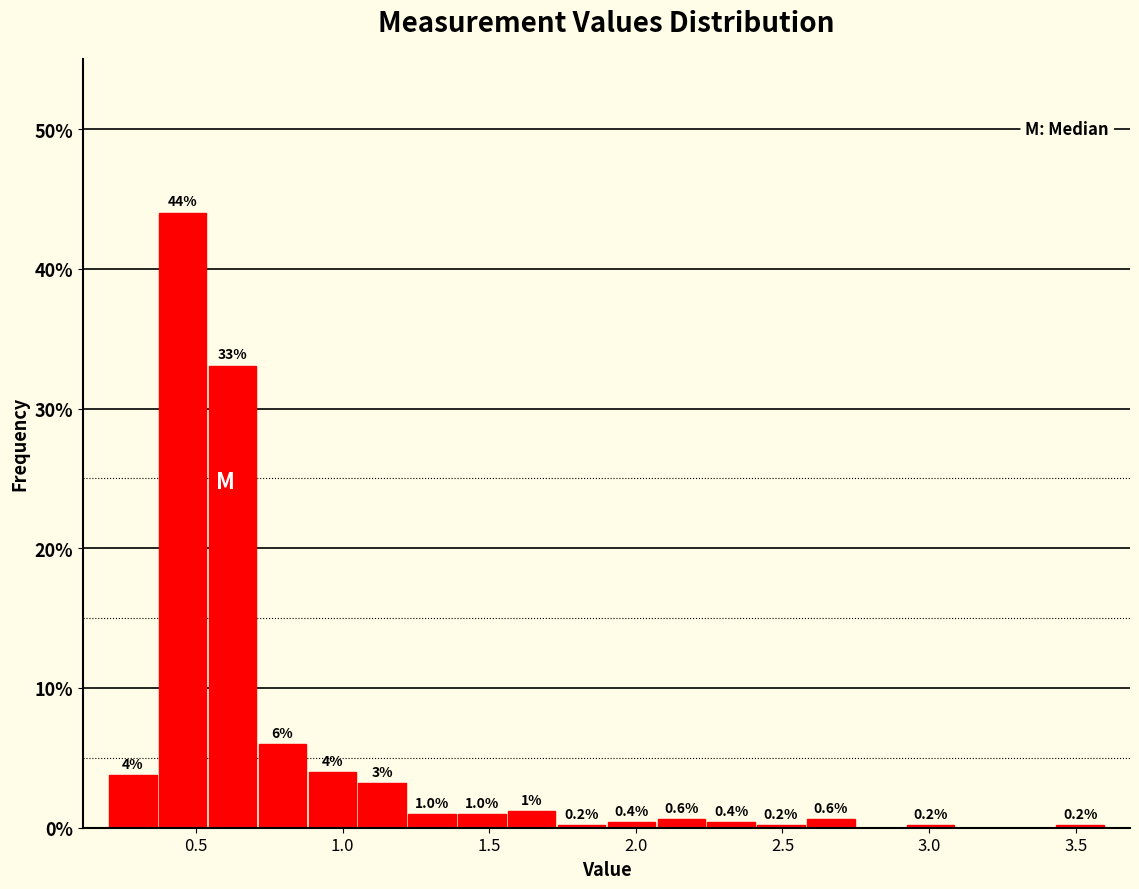

Around what value on the x-axis is the tallest bar? Give the approximate position of its centre, as read against the axis.

0.45